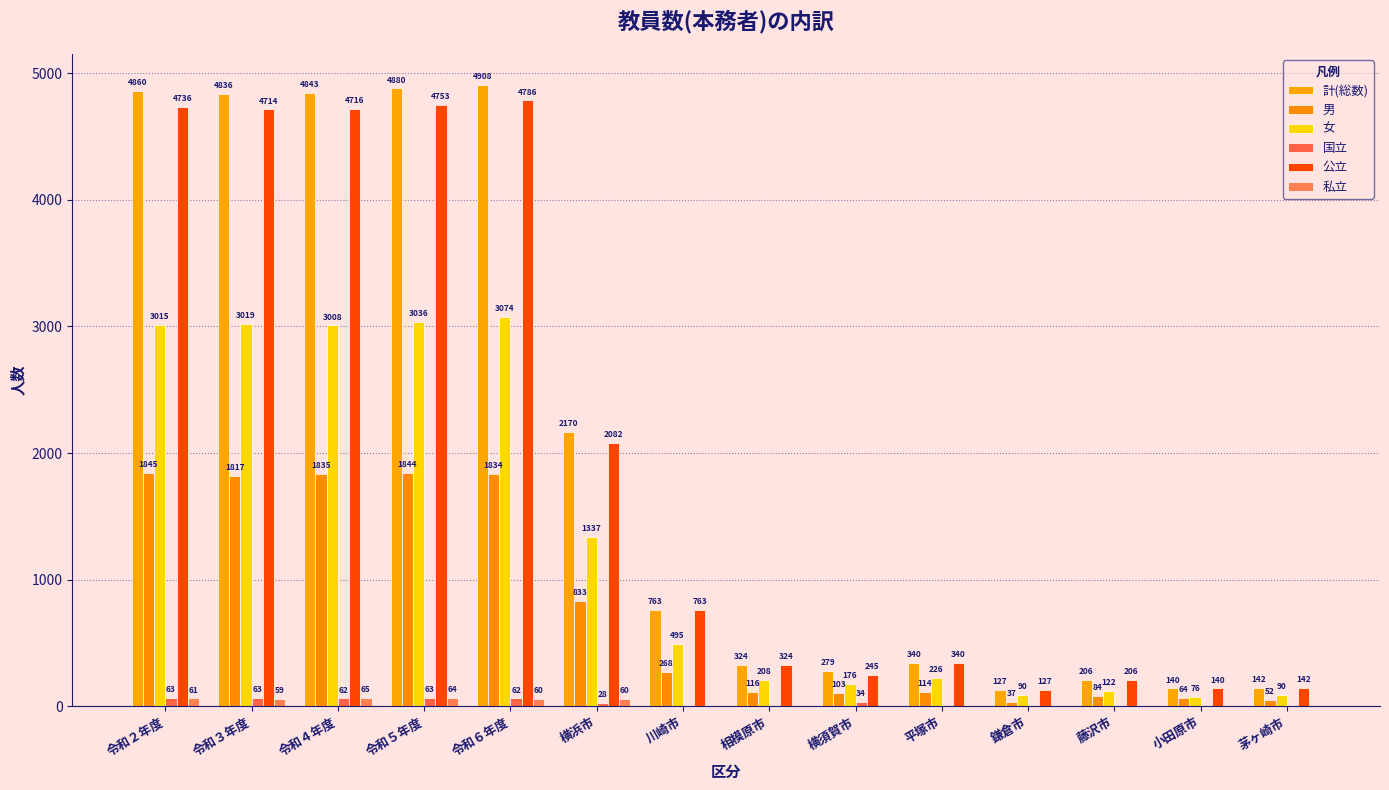

Between 令和４年度 and 横須賀市, which series saw the biggest shift?

計(総数)